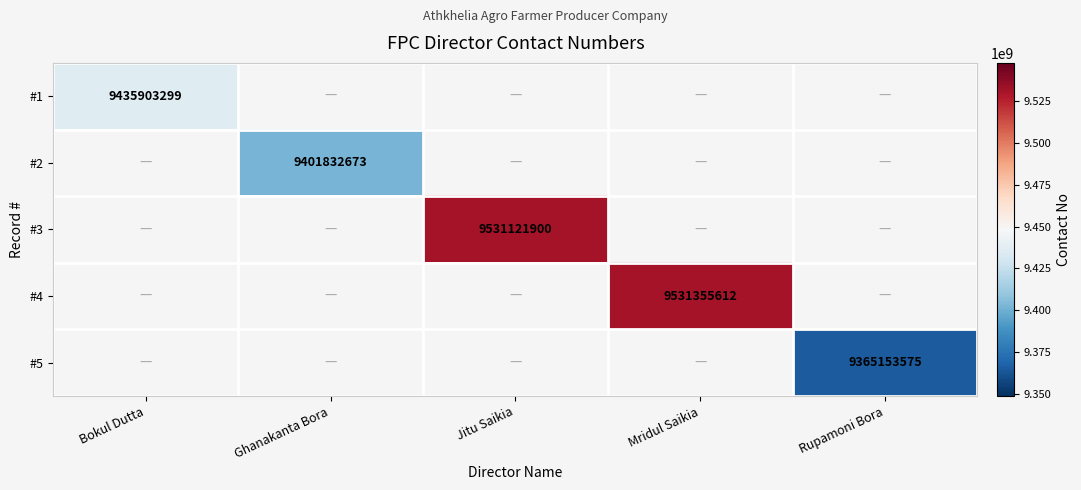

The #1 series shows 9435903299 at Bokul Dutta. True or false?

True